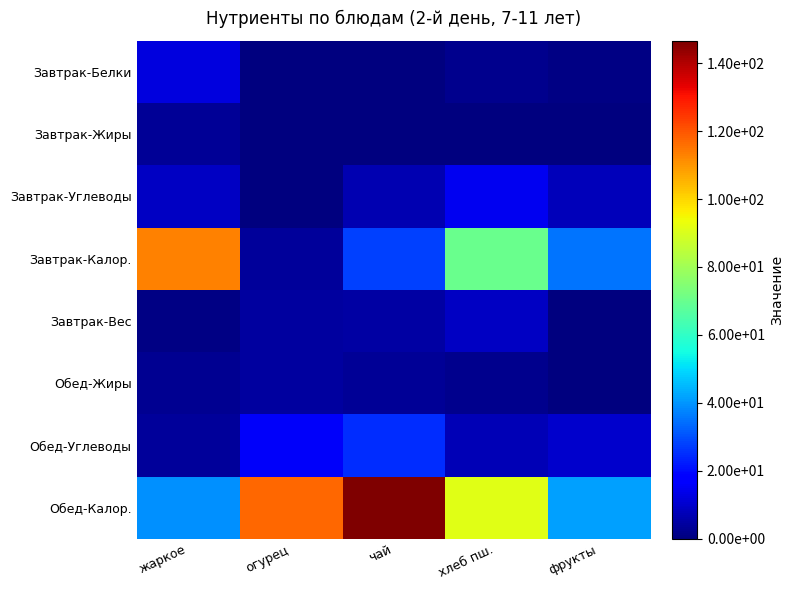

Which series has the largest range (max minus min)?

Завтрак-Калор.